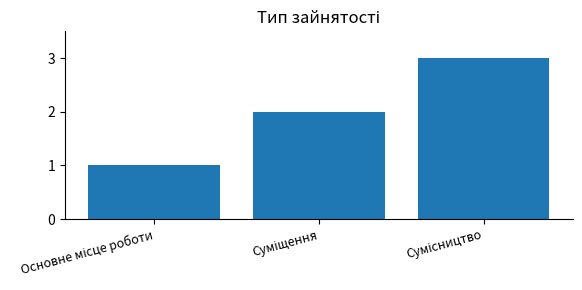

What is the maximum value shown in the chart?

3